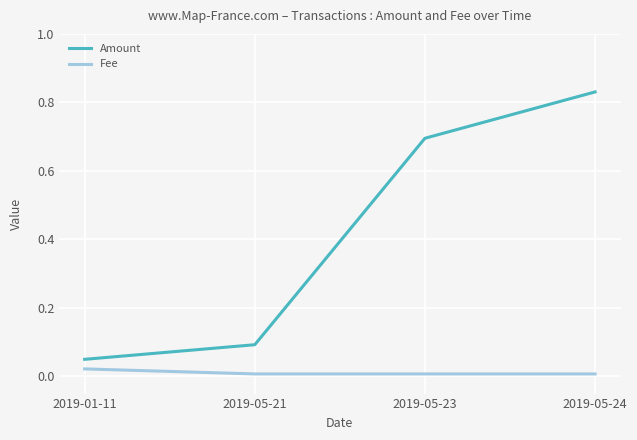

What is the label of the 2nd point from the right?

2019-05-23